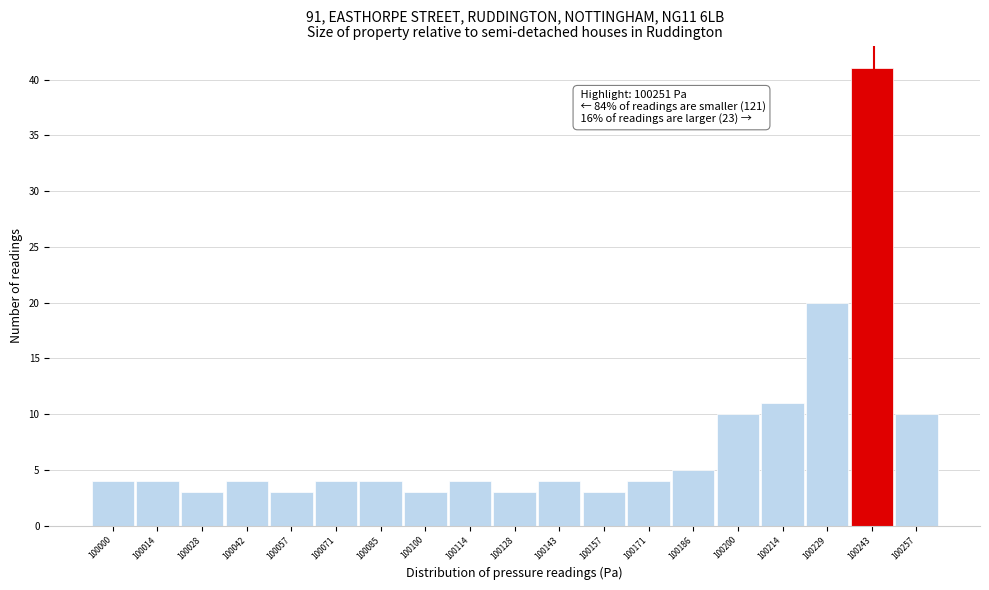

Reading left to right, transcribe all the data shown in this chart.

100000=4	100014=4	100028=3	100042=4	100057=3	100071=4	100085=4	100100=3	100114=4	100128=3	100143=4	100157=3	100171=4	100186=5	100200=10	100214=11	100229=20	100243=41	100257=10